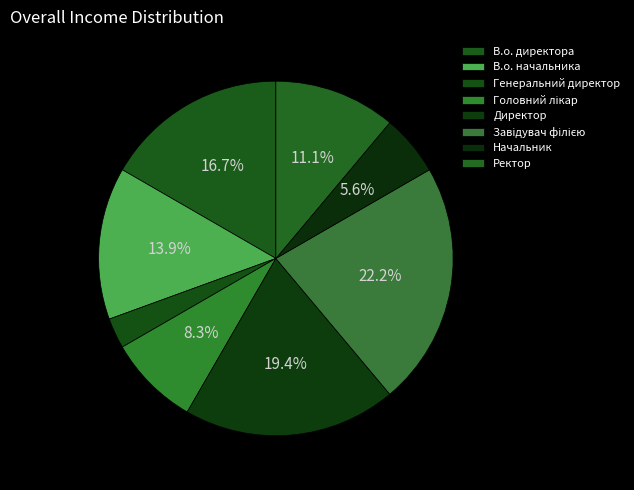

Combined, do В.о. директора and Директор account for over 50%?

No